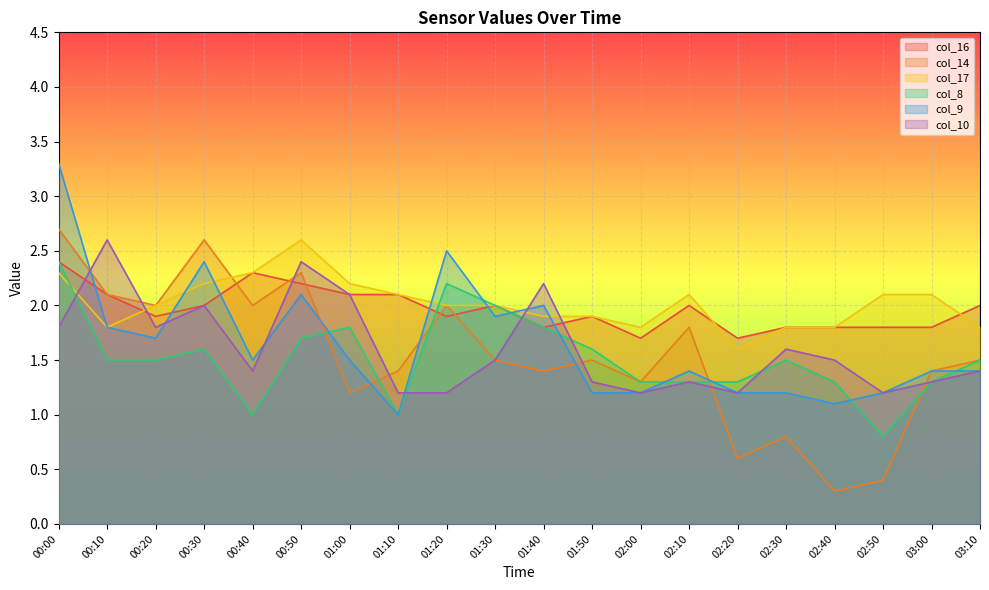

How many data points in col_17 are less than 2?

8